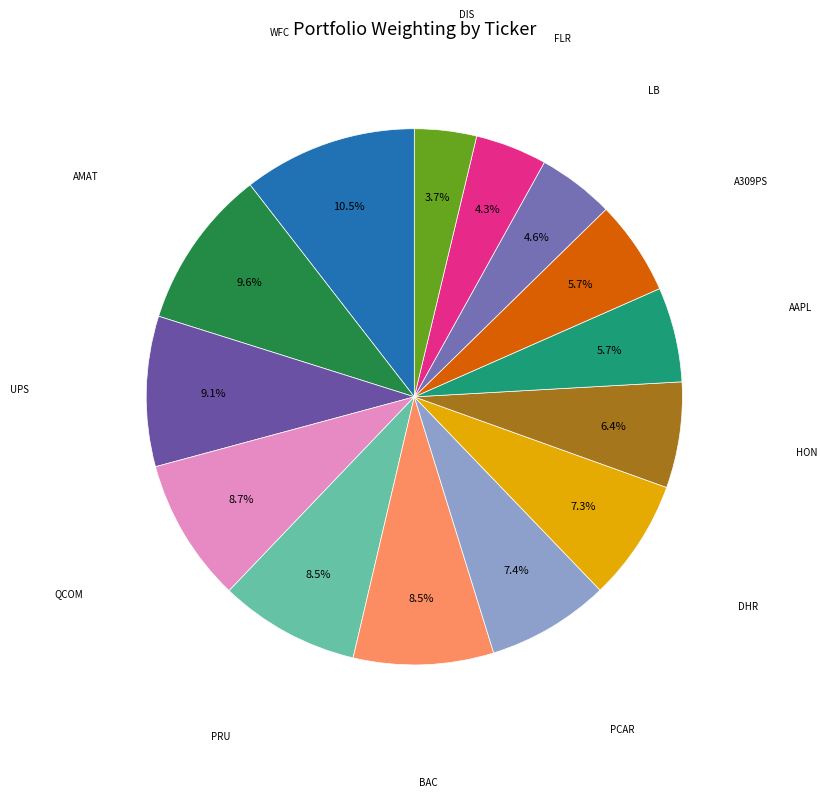

To the nearest percent, what is the average slice percentage?

7%